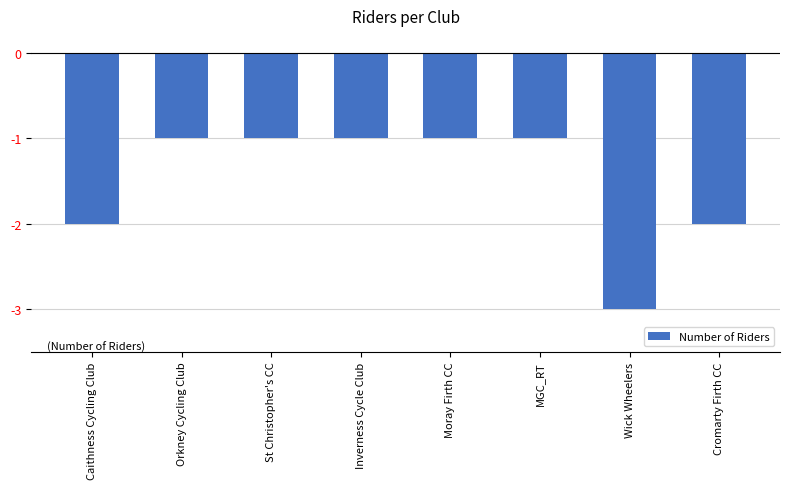

Reading left to right, transcribe all the data shown in this chart.

-2	-1	-1	-1	-1	-1	-3	-2